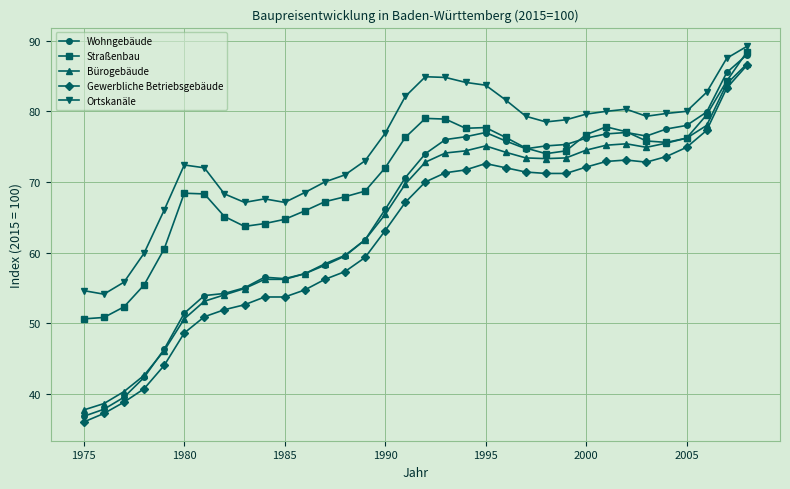

Does the chart display data point markers on the line(s)?

Yes